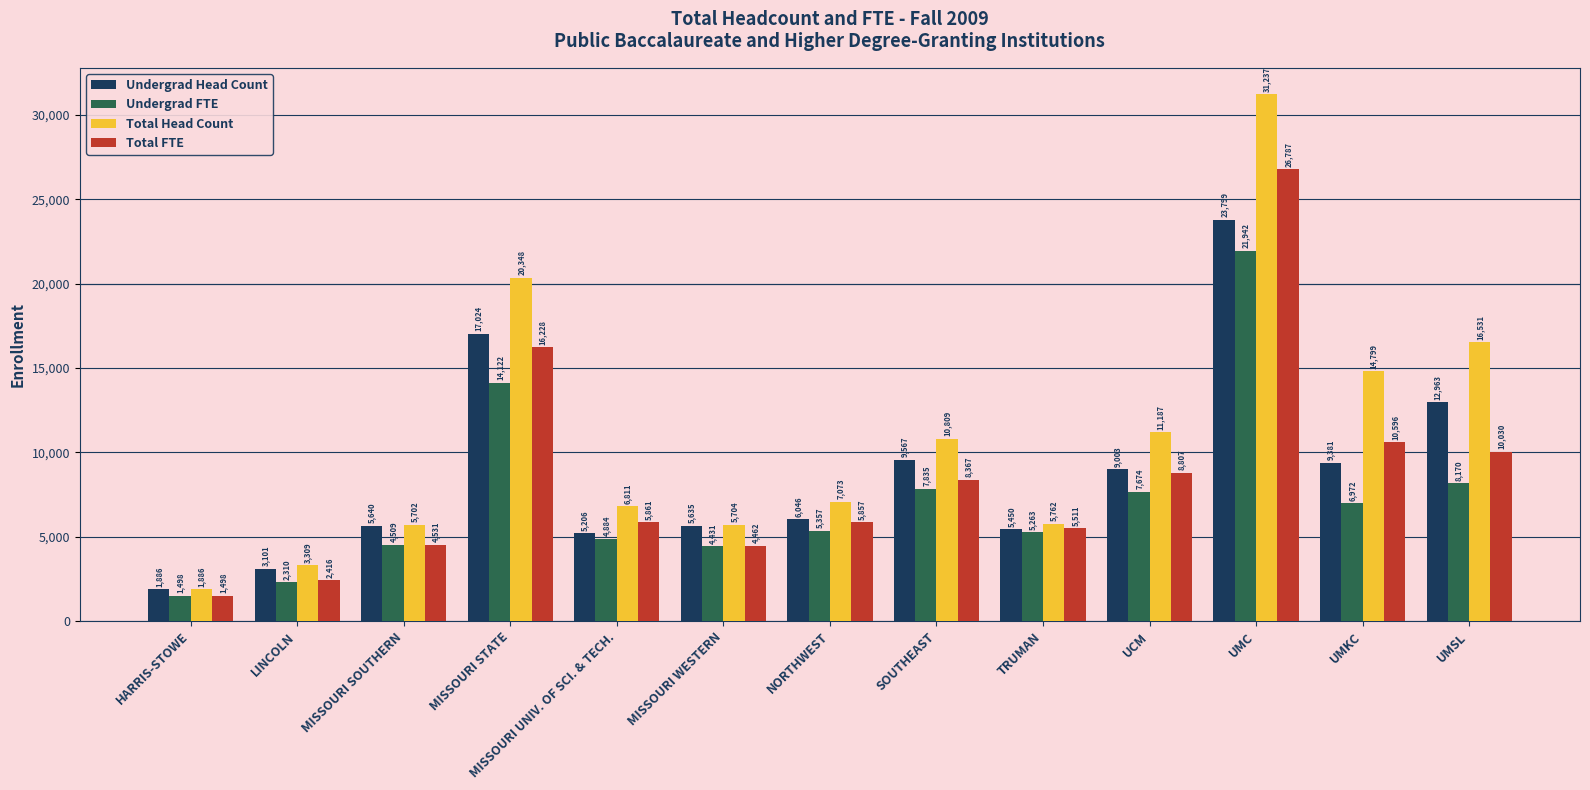

Are the bars grouped side by side (vs. stacked)?

Yes